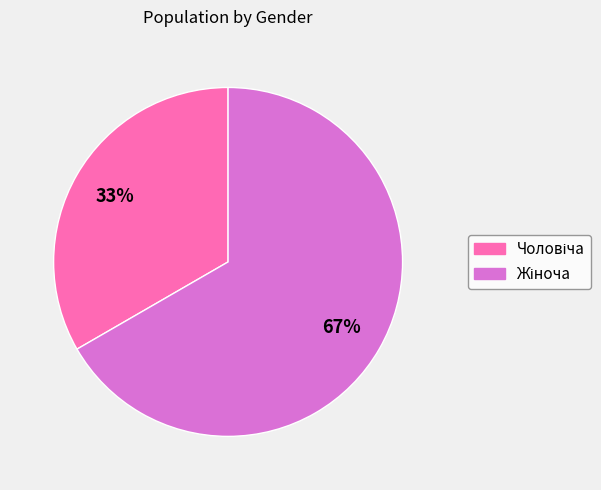

To the nearest percent, what is the average slice percentage?

50%